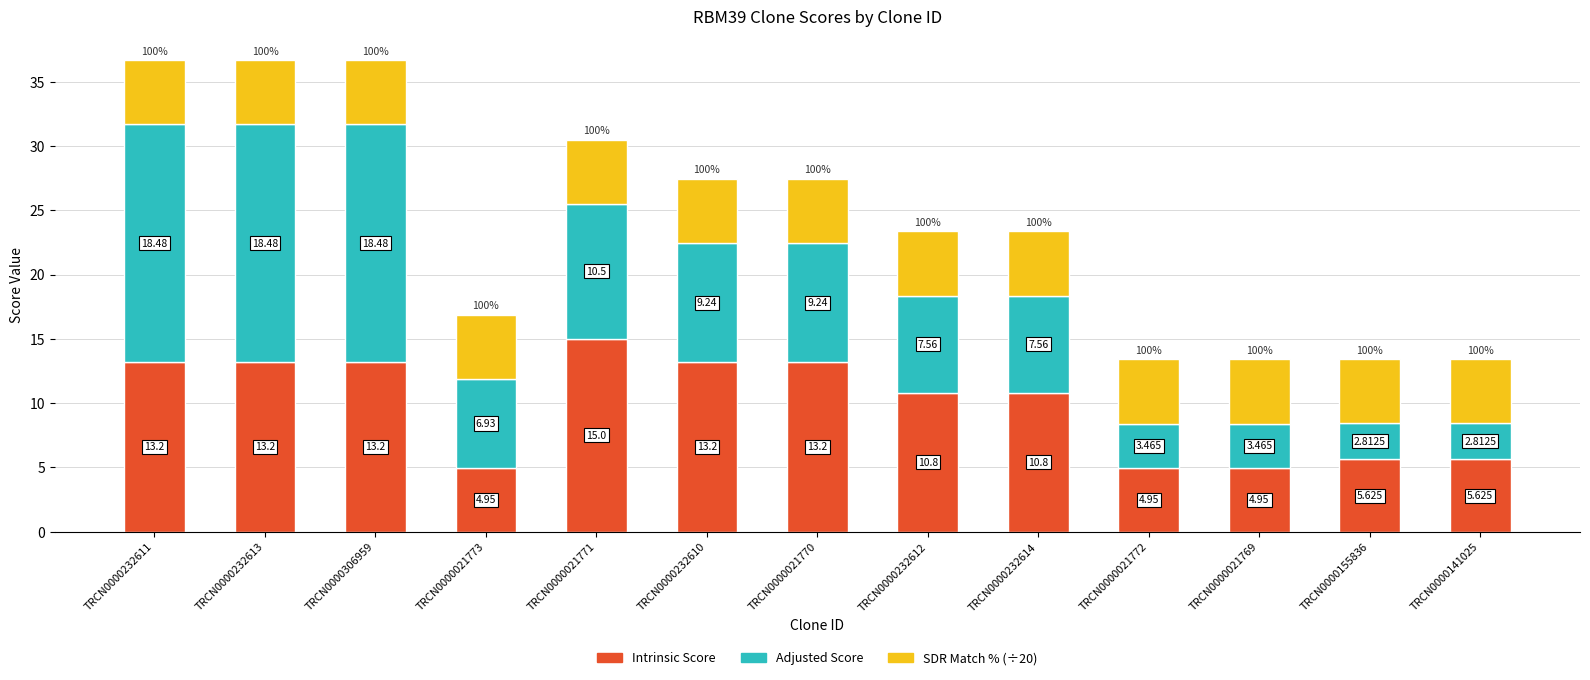

How many data points in Intrinsic Score are less than 10?

5